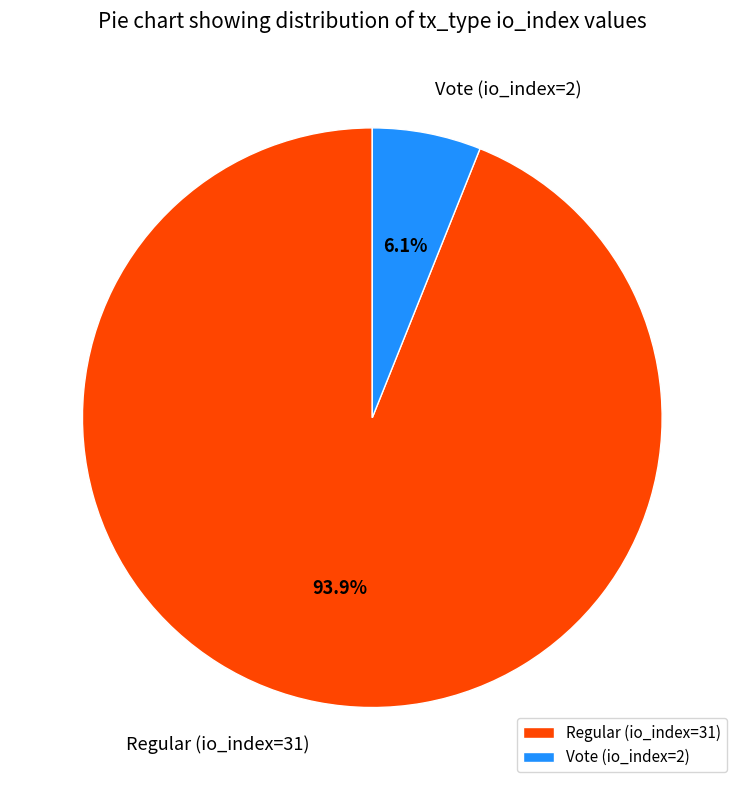

How many segments does this pie chart have?

2